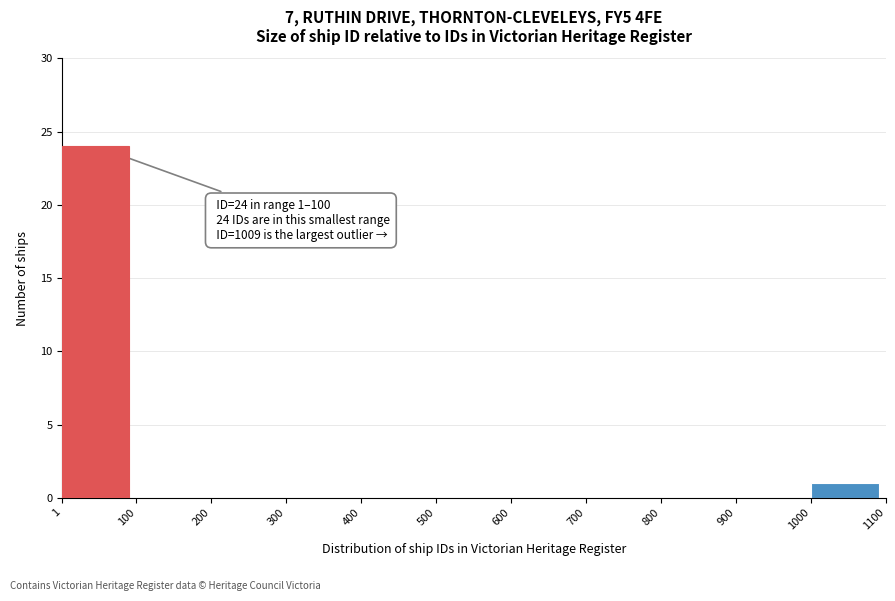

Which range on the x-axis has the tallest bar?

1 to 100